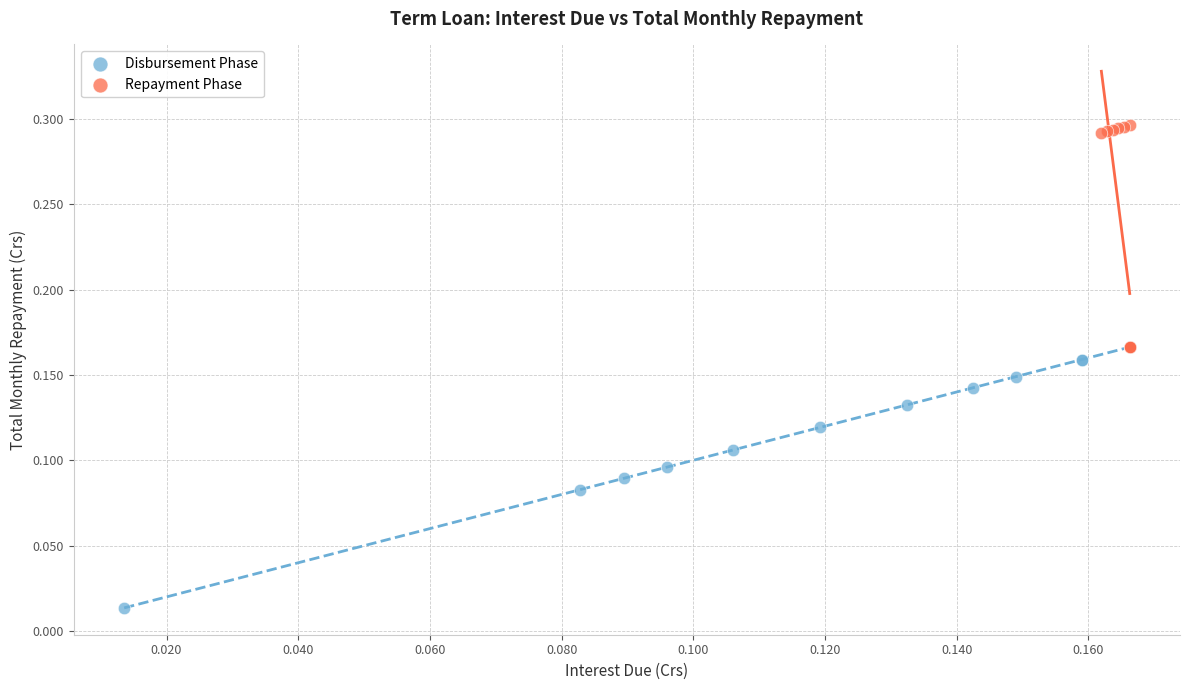

Which series contains the highest Y value?

Repayment Phase